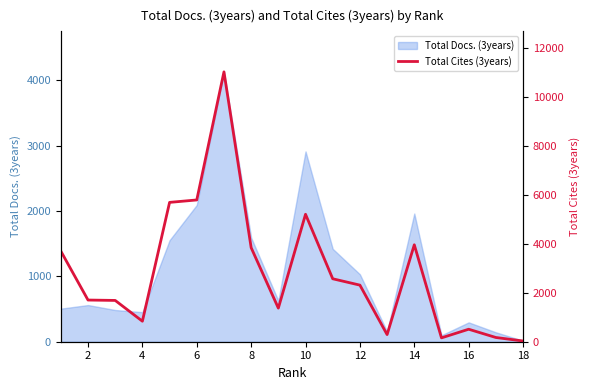

The value of Total Docs. (3years) at 6 is 748. True or false?

False